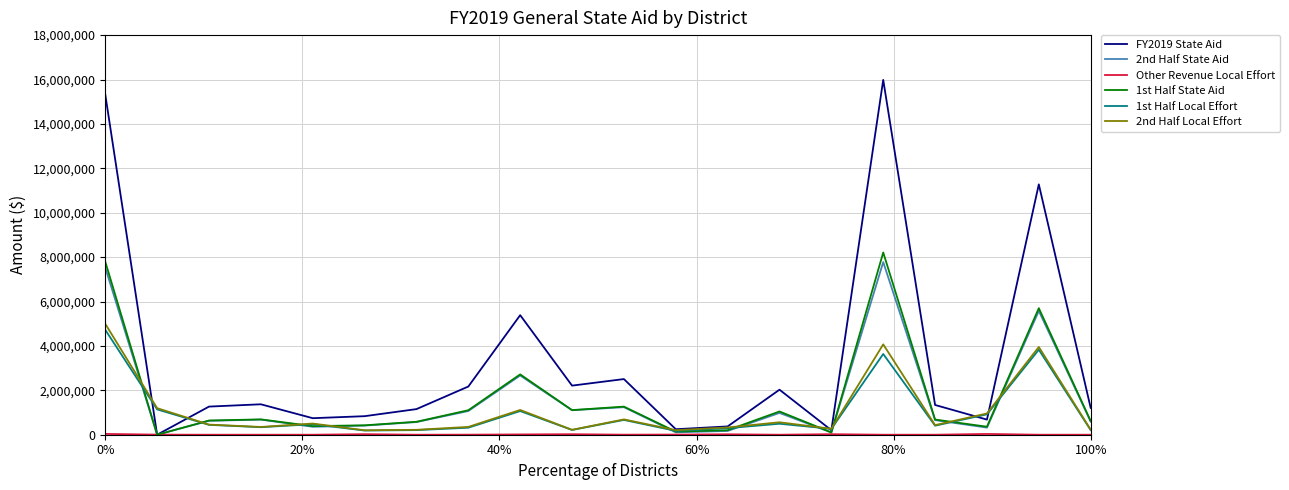

Which series has the widest spread of values?

FY2019 State Aid